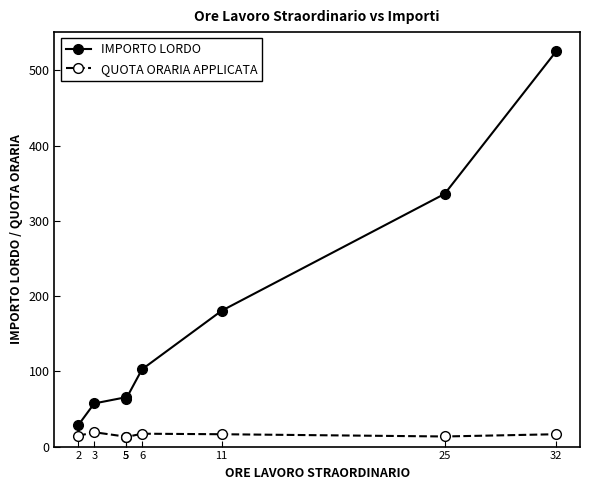

Where is the first local maximum for QUOTA ORARIA APPLICATA?

3